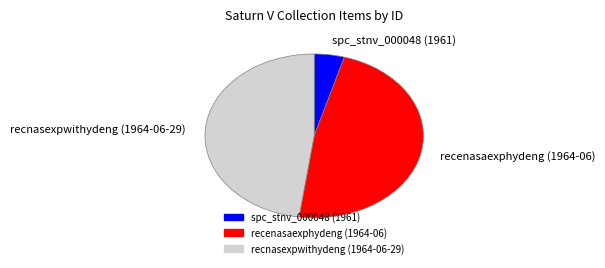

True or false: recenasaexphydeng (1964-06) accounts for 48% of the total.

True